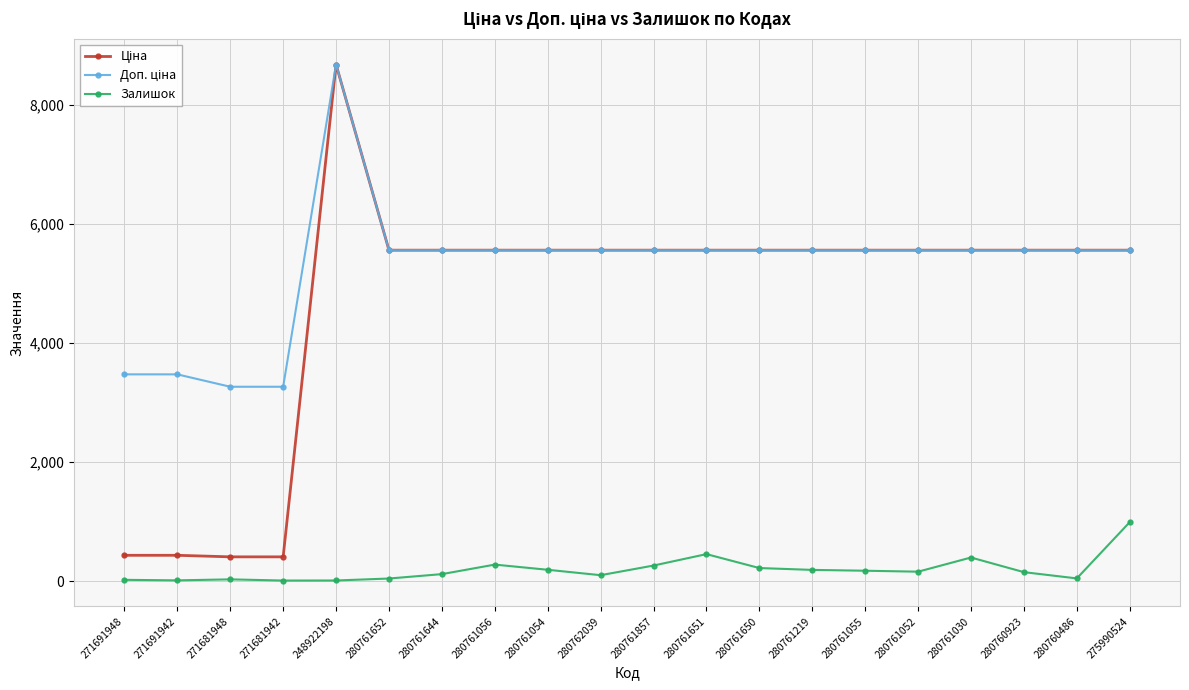

What is the total value across all series at 280761857?

11382.7